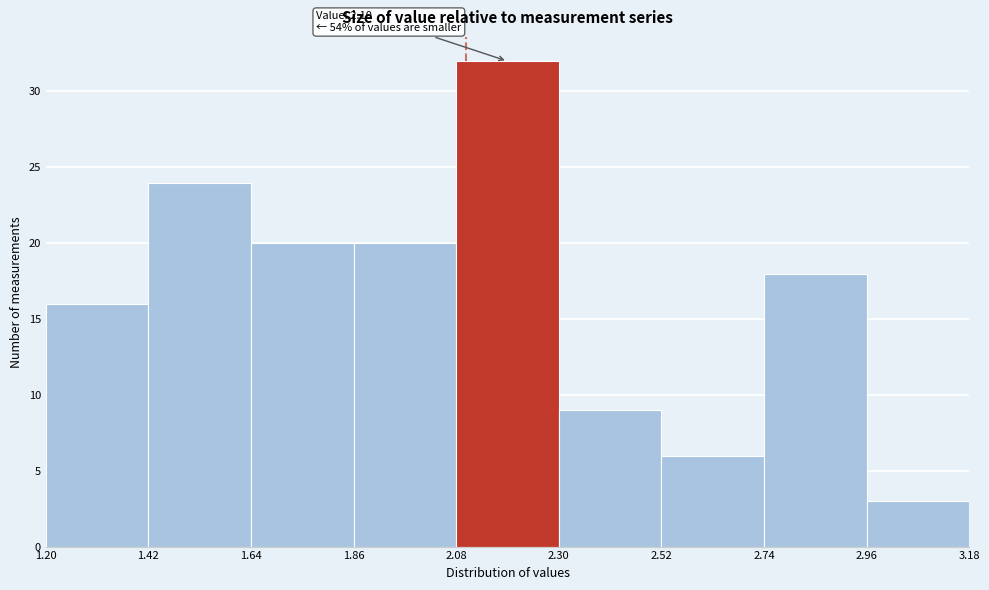

Which range on the x-axis has the tallest bar?

2.08 to 2.30